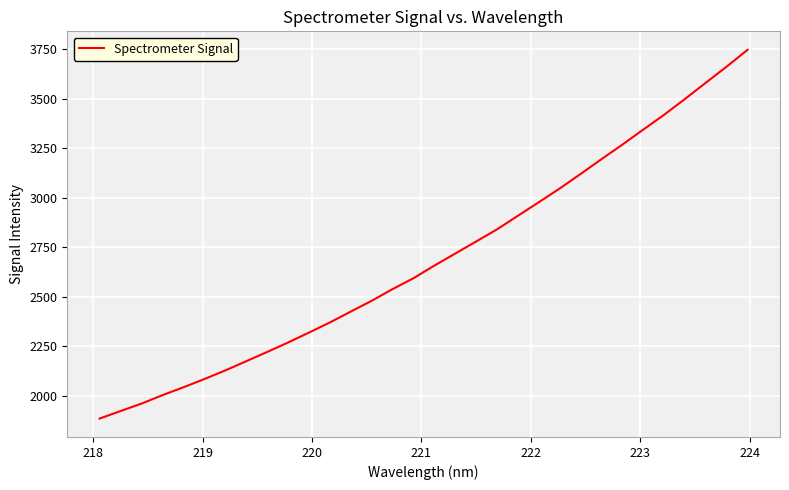

What is the smallest value displayed?

1886.5